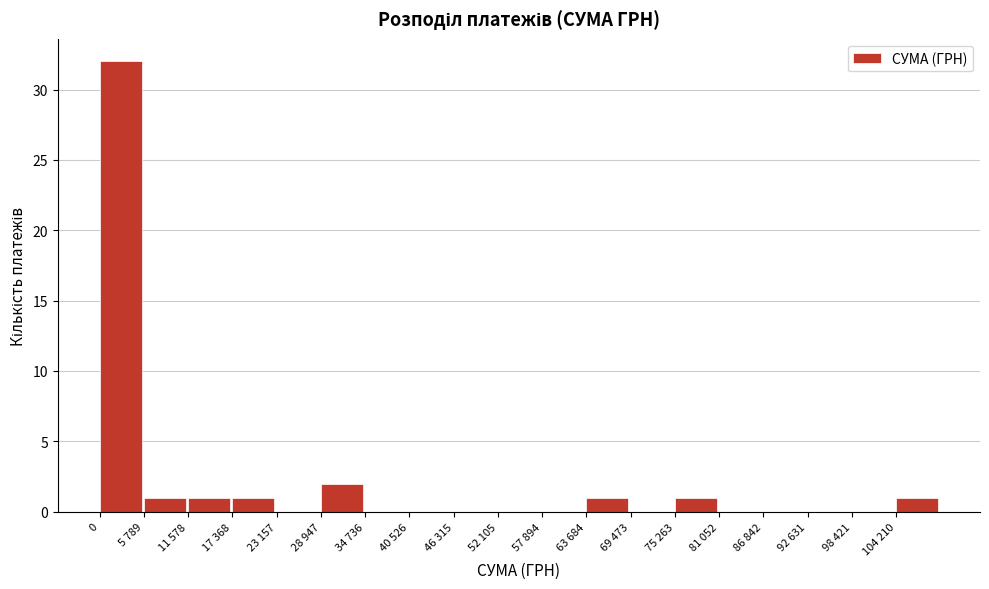

Reading left to right, list all the values displayed in this chart.

0=32	5 789=1	11 578=1	17 368=1	23 157=0	28 947=2	34 736=0	40 526=0	46 315=0	52 105=0	57 894=0	63 684=1	69 473=0	75 263=1	81 052=0	86 842=0	92 631=0	98 421=0	104 210=1